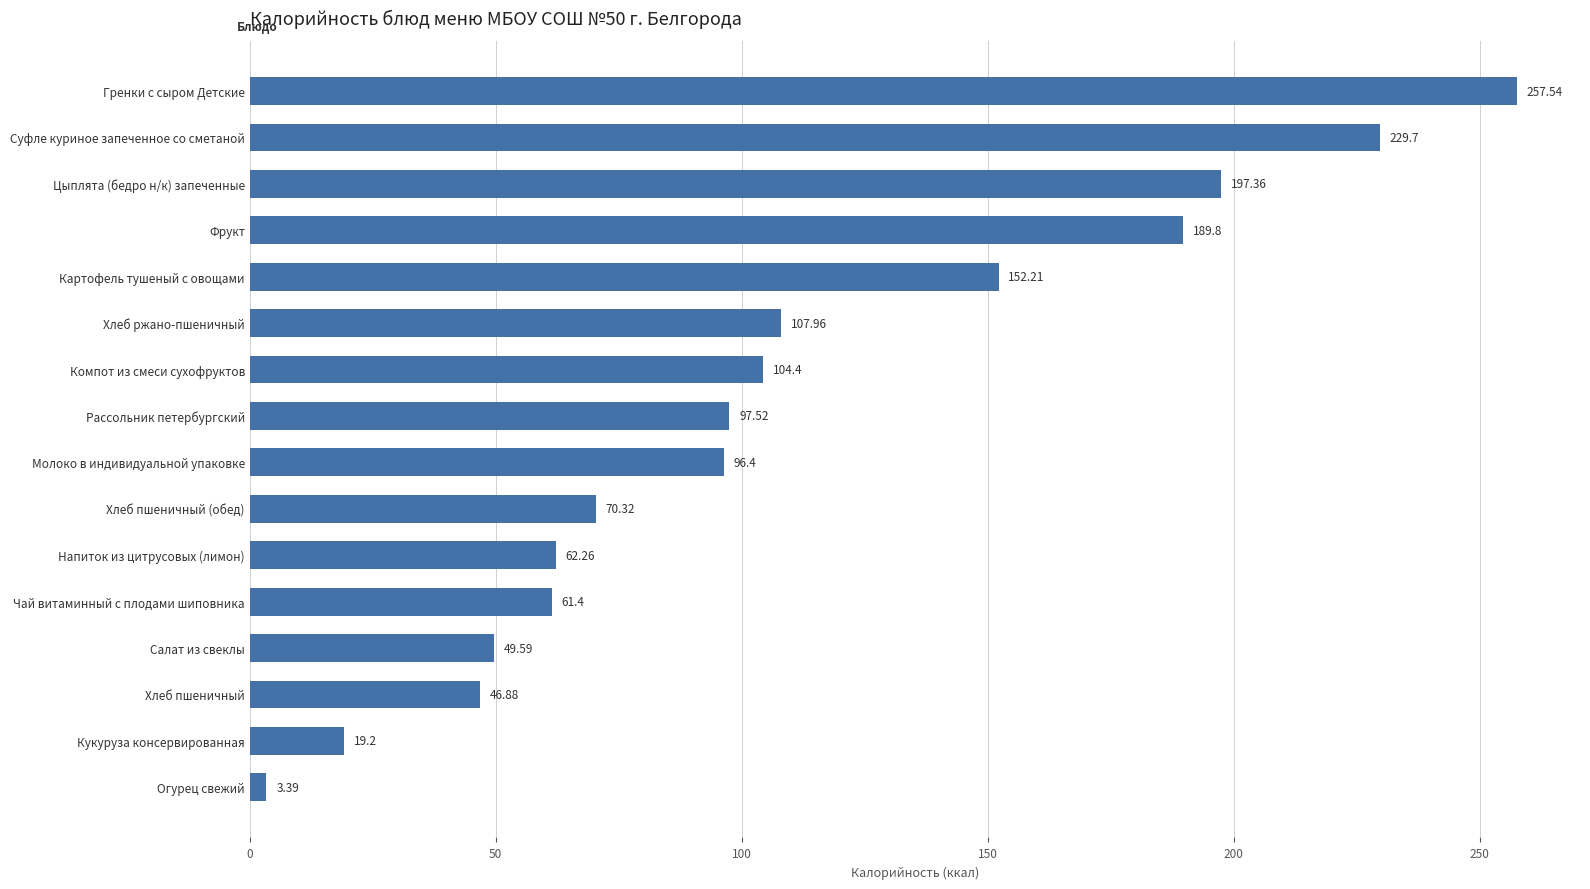

How many data points are above 97?

8